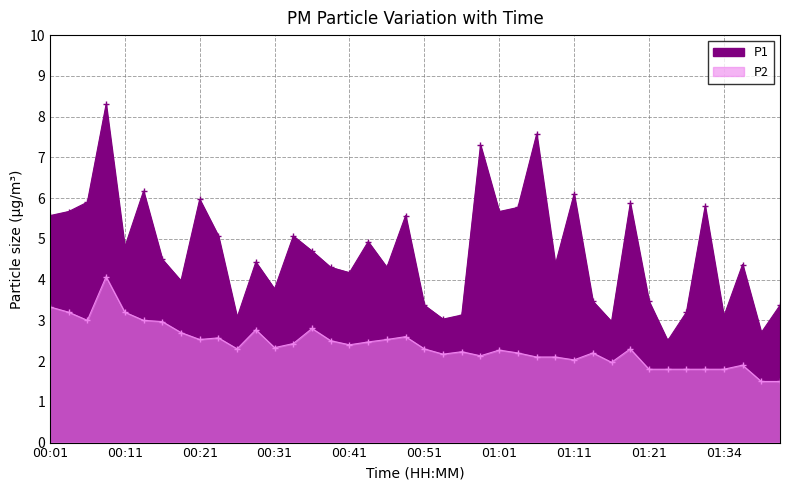

Is the value of P1 at 01:14 greater than the value of P2 at 00:16?

Yes